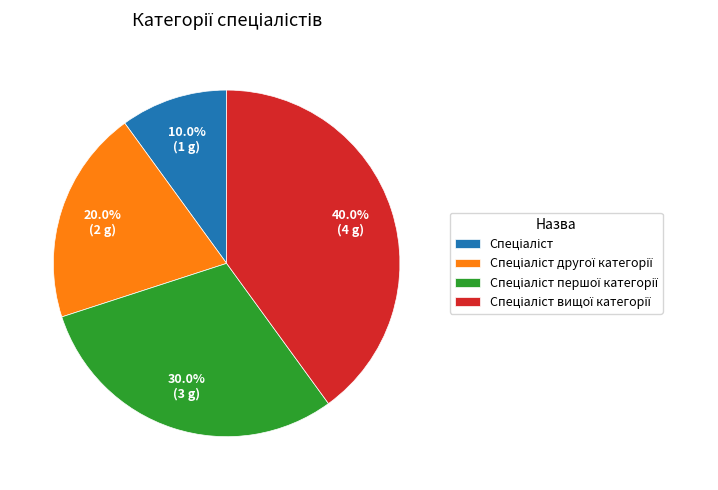

Does any single category account for the majority?

No